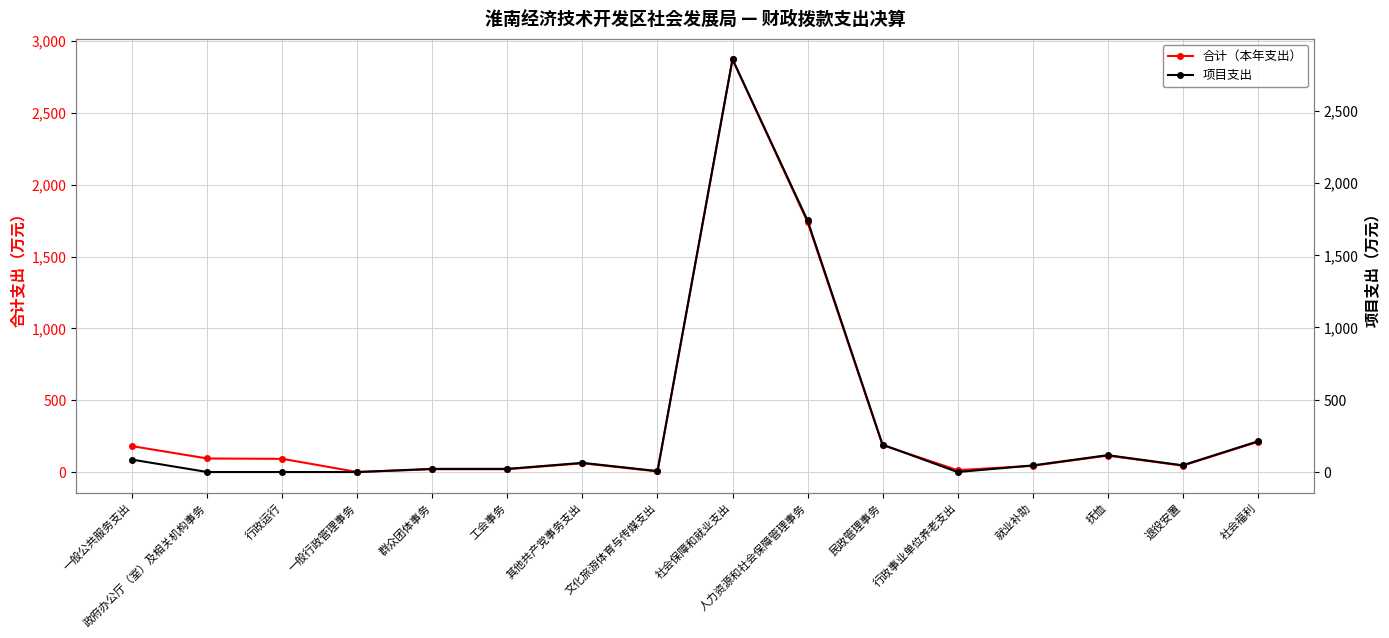

At which label does 项目支出 reach its minimum?

政府办公厅（室）及相关机构事务